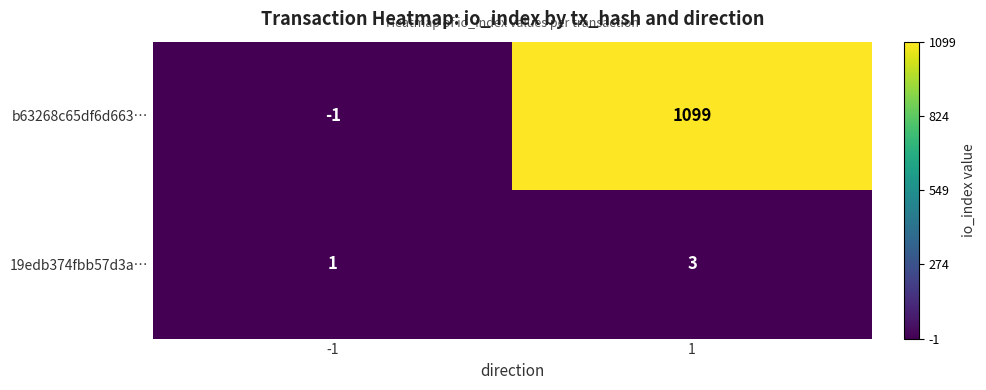

Which category has the highest value across all series?

1